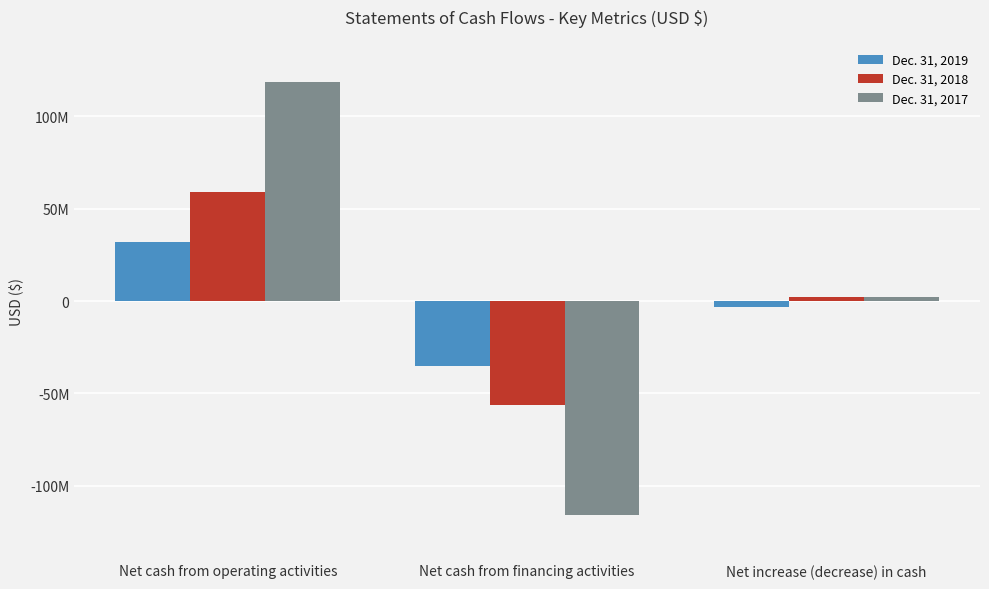

What are all the series names shown in the legend?

Dec. 31, 2019, Dec. 31, 2018, Dec. 31, 2017